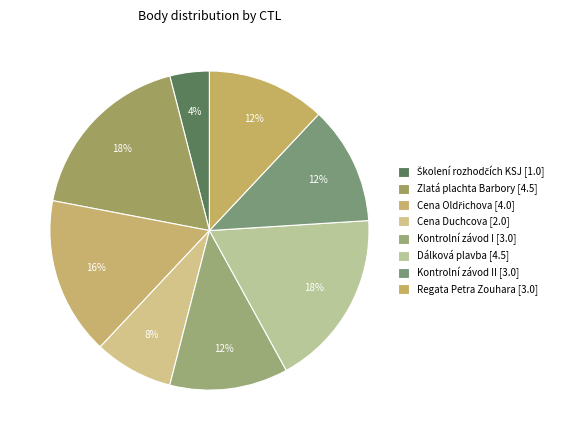

Does any single category account for the majority?

No